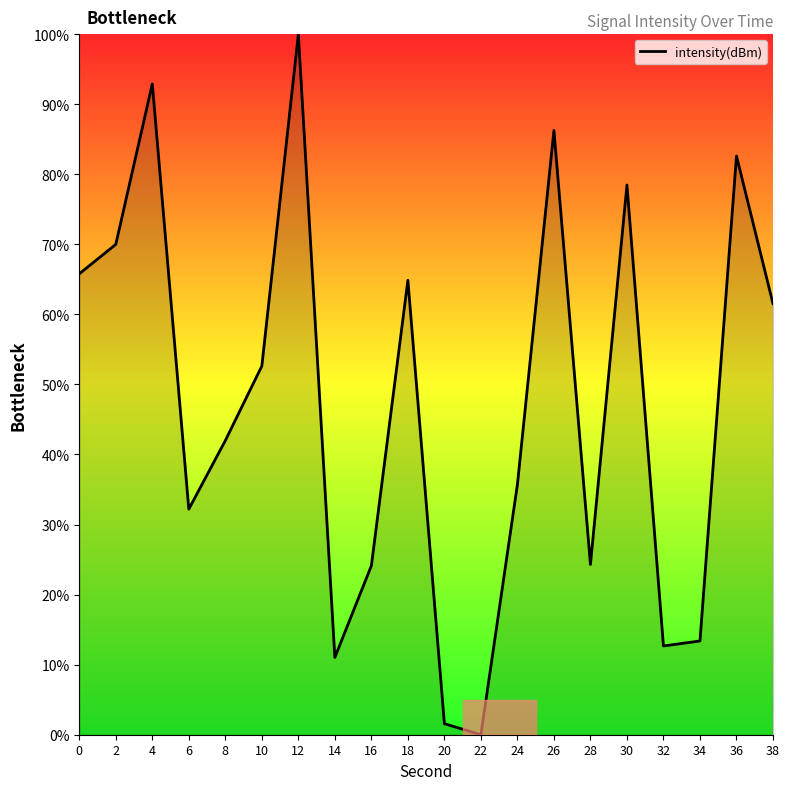

Between 10 and 6, which is larger?

10